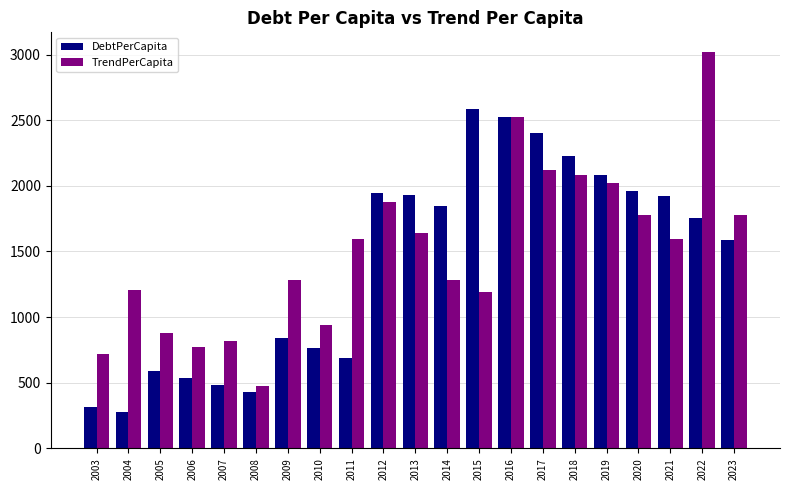

How many data points does each series have?

21